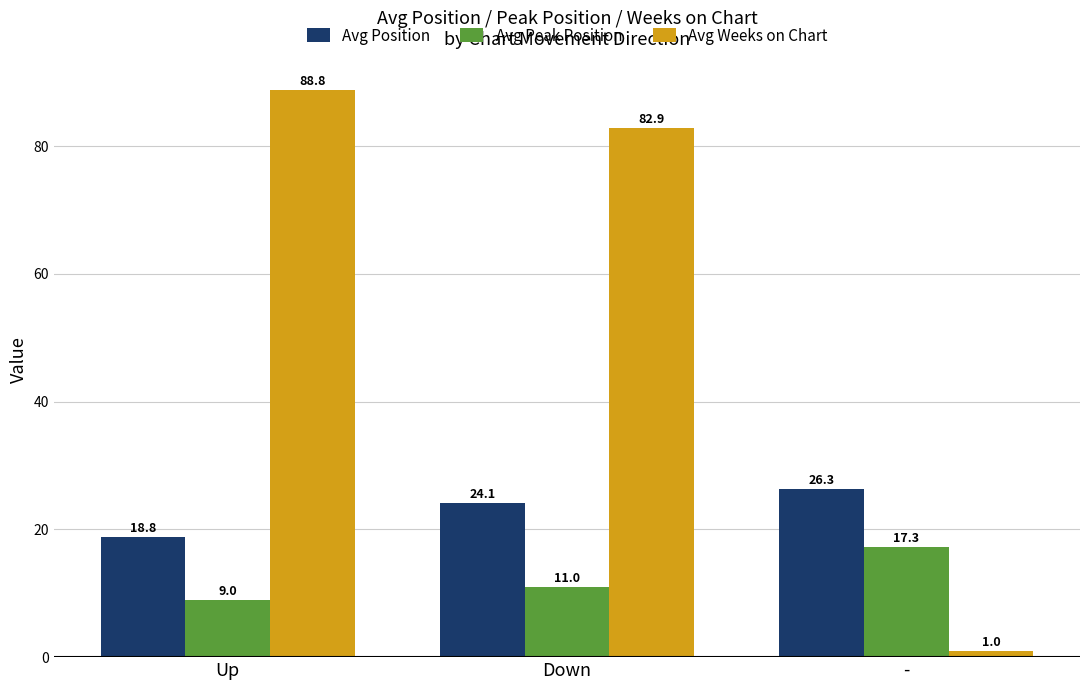

What is the value of the Avg Weeks on Chart bar at the 1st from the left?

88.8